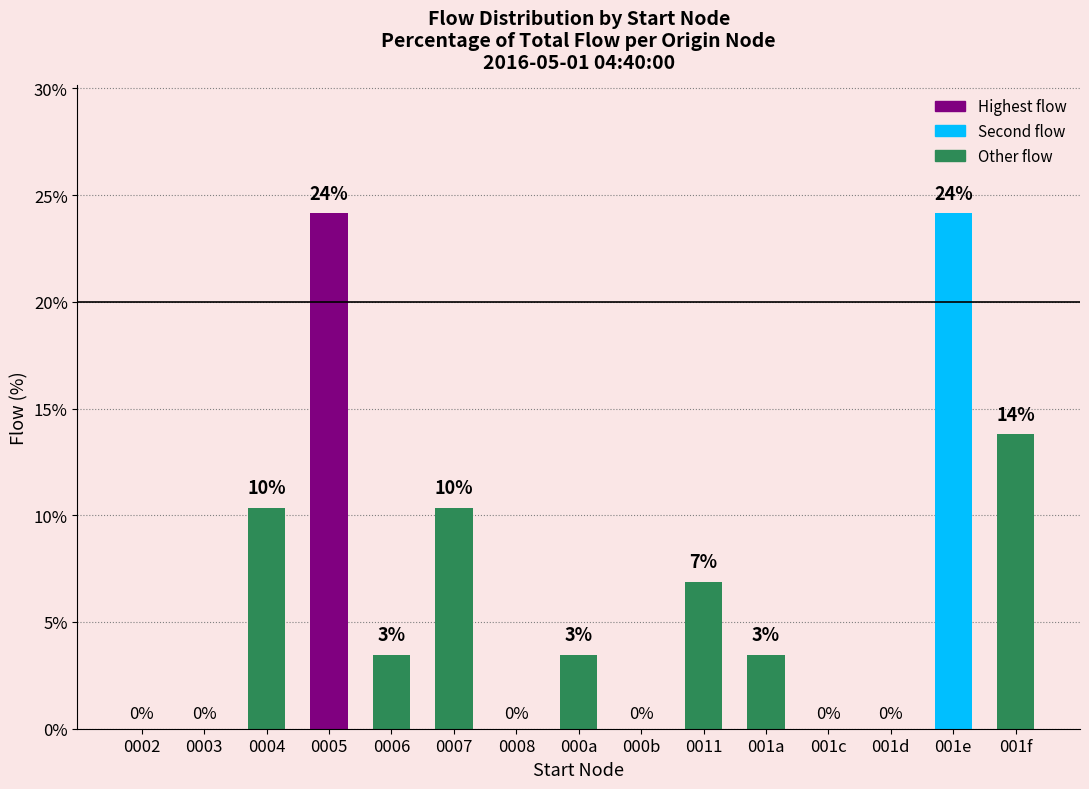

How many data points are less than 3?

6